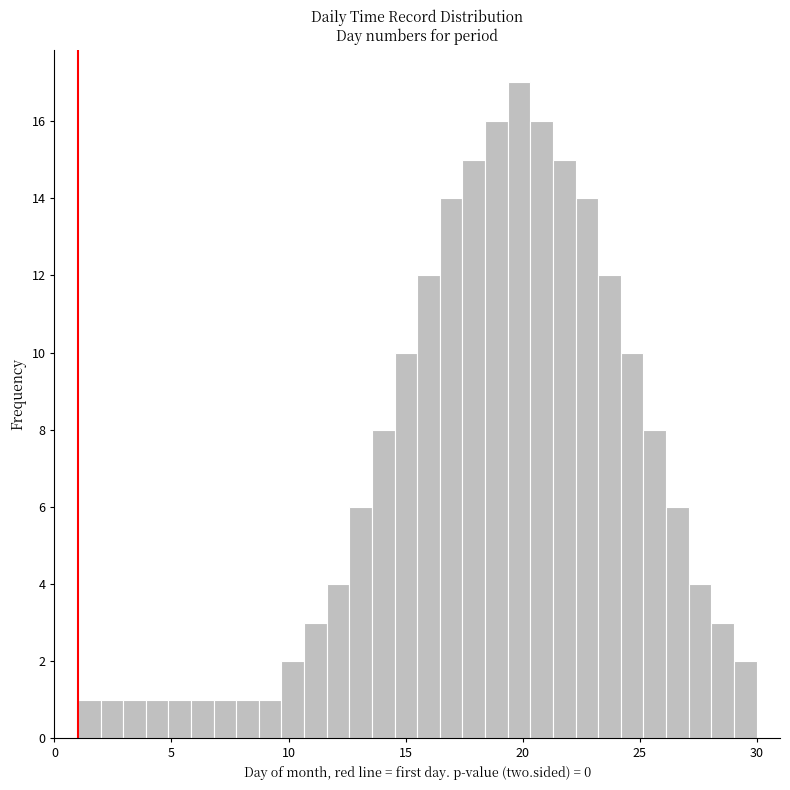

Read against the x-axis, roughly where is the centre of the tallest bar?

20.0